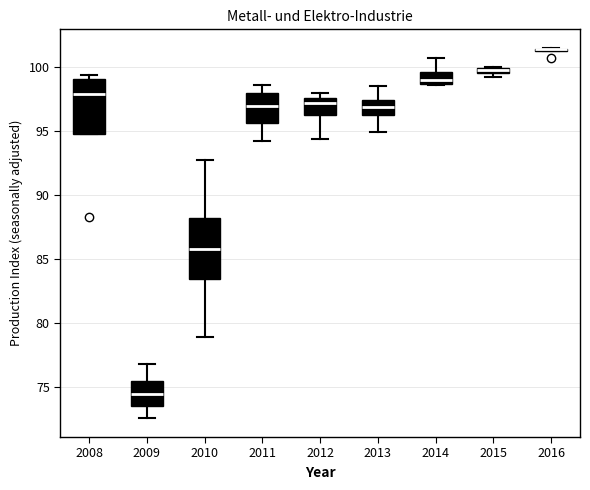

Which box is the tallest, from its lower edge to its upper edge?

2010